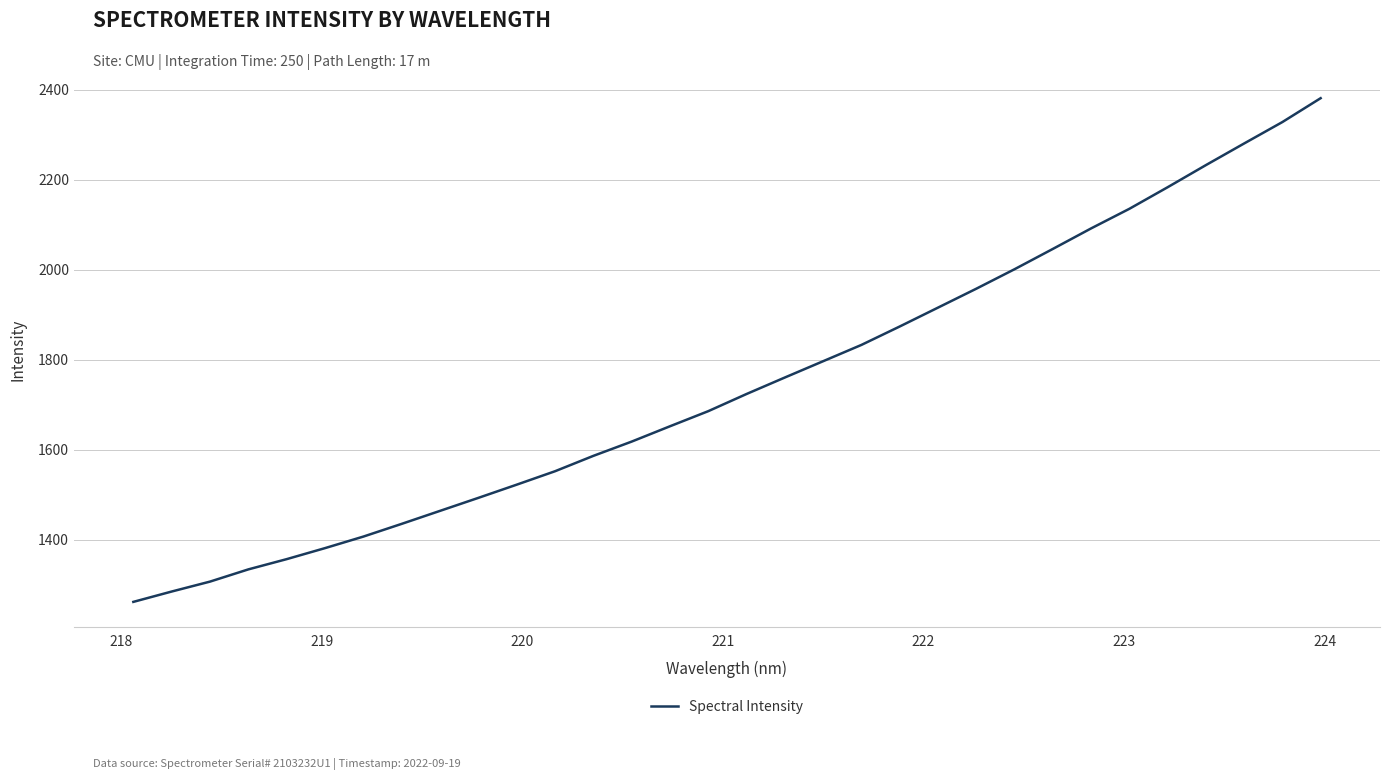

What is the minimum value shown in the chart?

1261.7